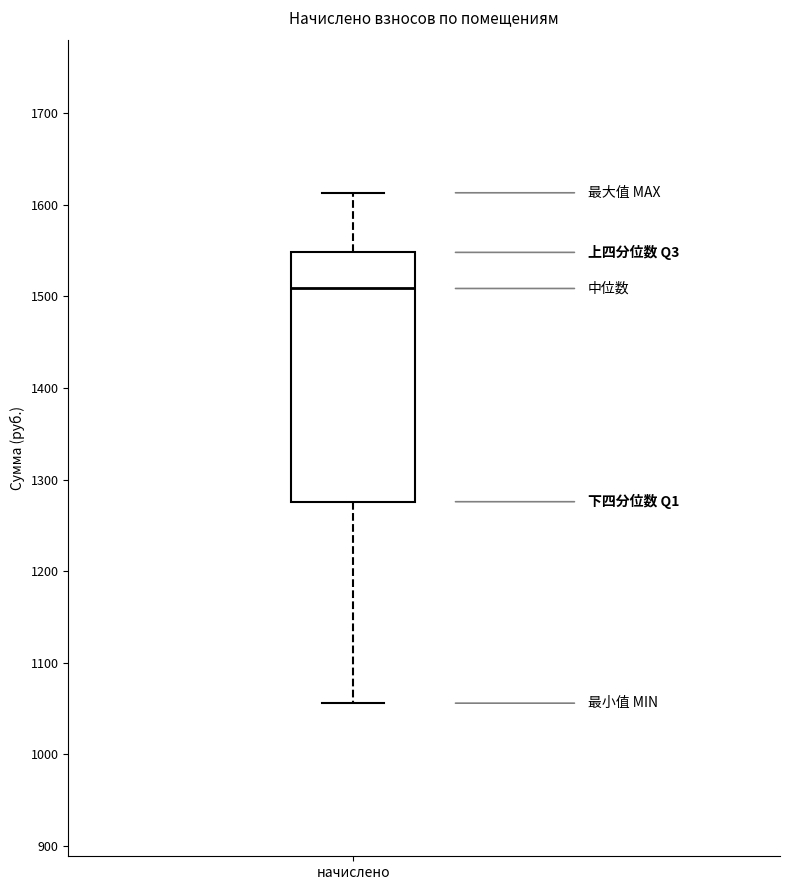

Transcribe this box plot: give where the median line is, the range the box spans, and where the two whiskers end, as read against the y-axis. The values are not printed on the chart, so give them approximately, as read against the axis.

median 1510, box 1280 to 1550, whiskers 1060 to 1610